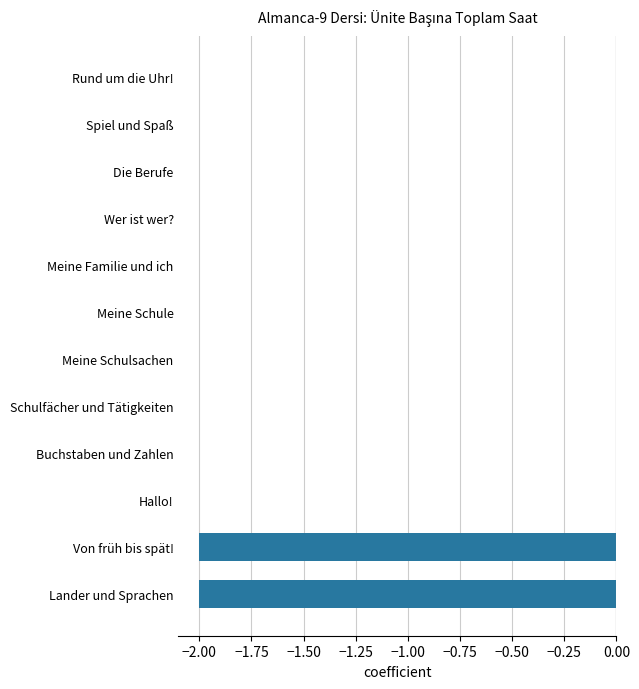

Is it true that the value at Meine Schulsachen is -1?

False